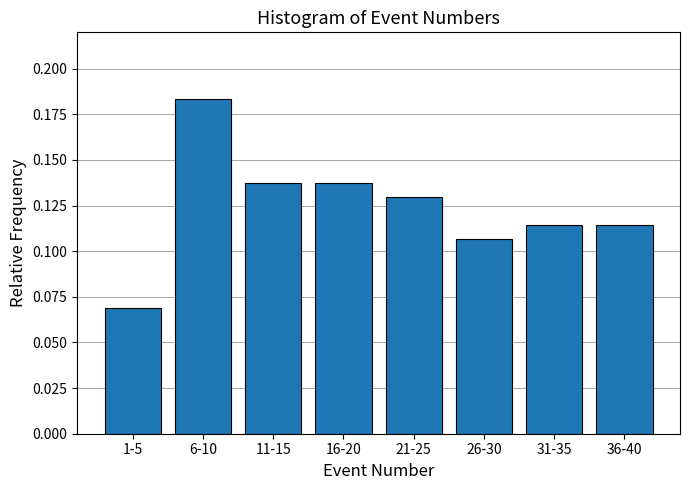

How many values are between 0 and 1?

8